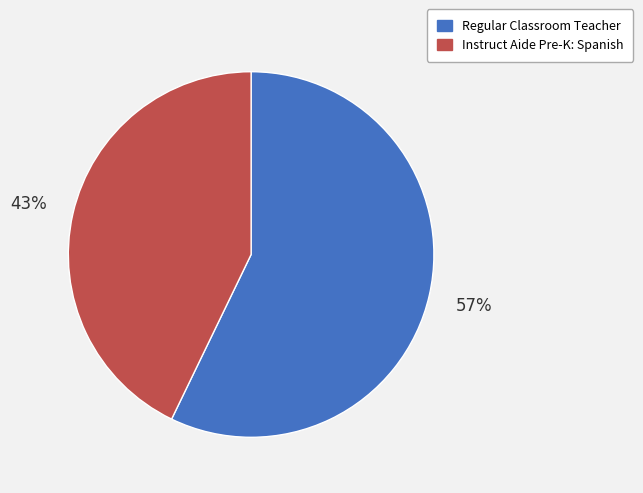

Which has a higher value, Instruct Aide Pre-K: Spanish or Regular Classroom Teacher?

Regular Classroom Teacher